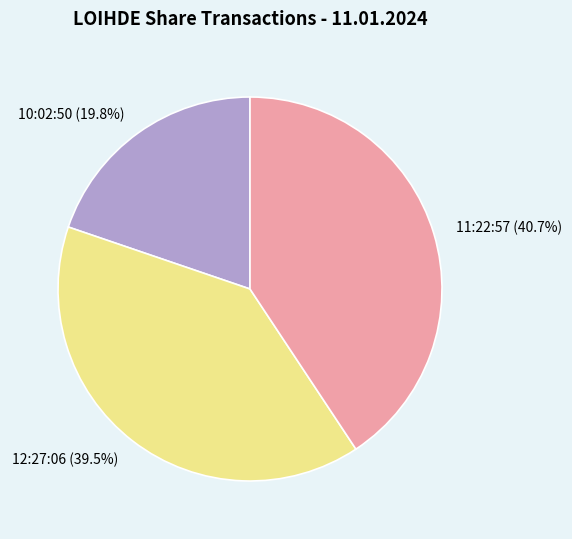

How many slices are in this pie chart?

3